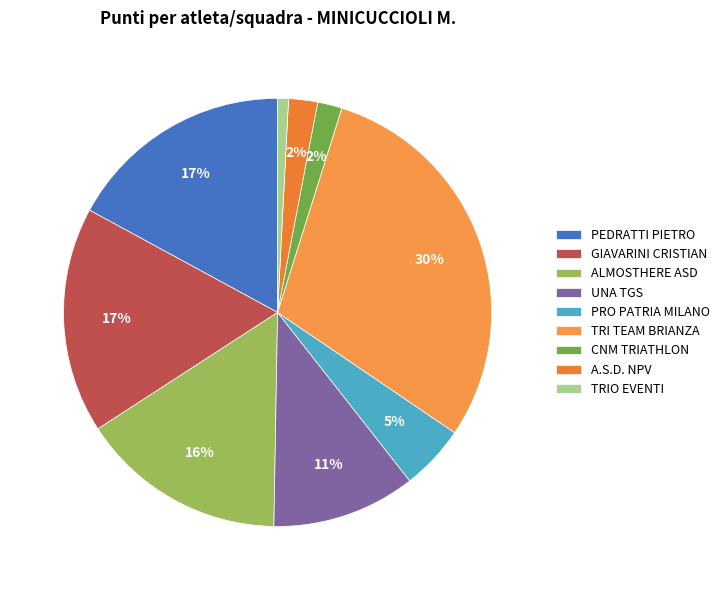

To the nearest percent, what percentage of the pie is GIAVARINI CRISTIAN?

17%